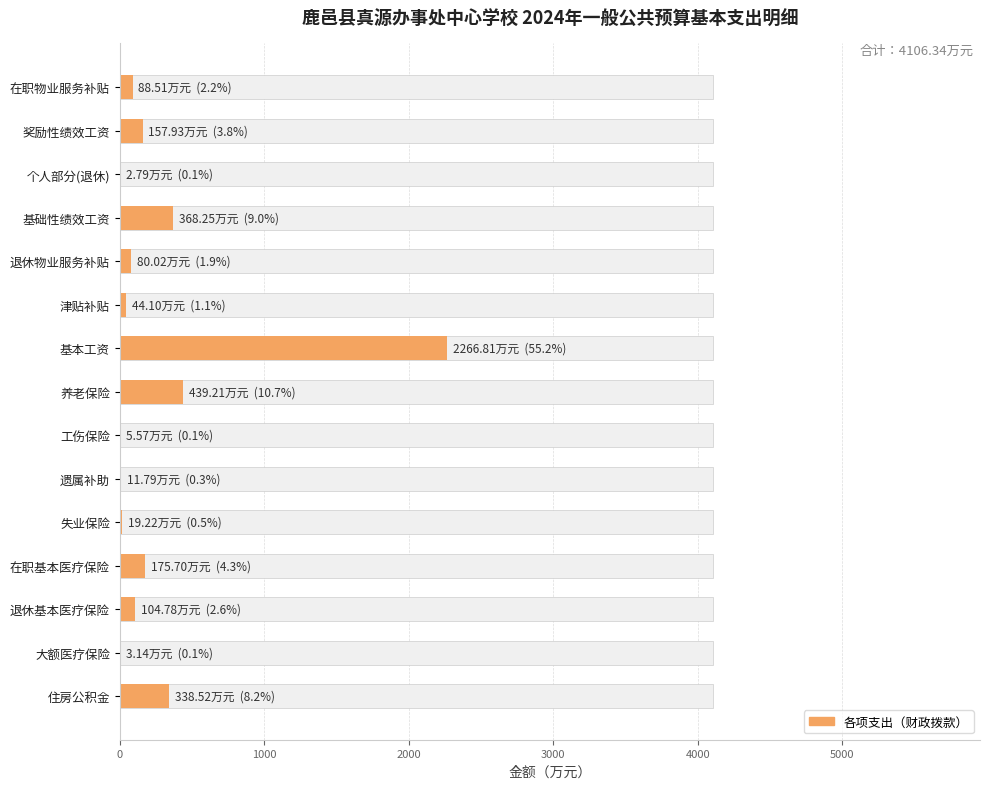

How many data points are less than 88?

7